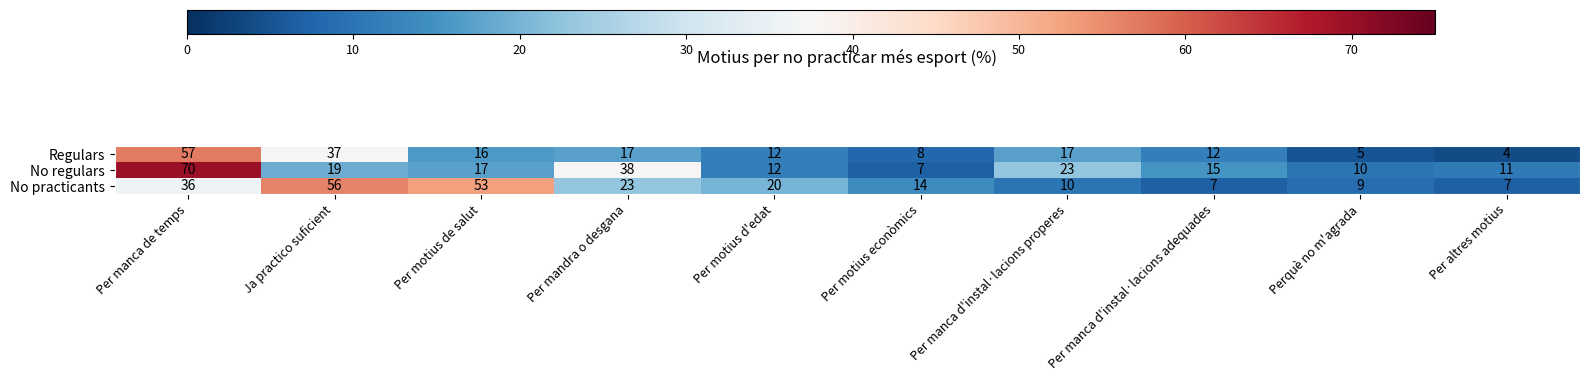

What is the spread (max minus min) of values at Per manca d'instal·lacions adequades?

8